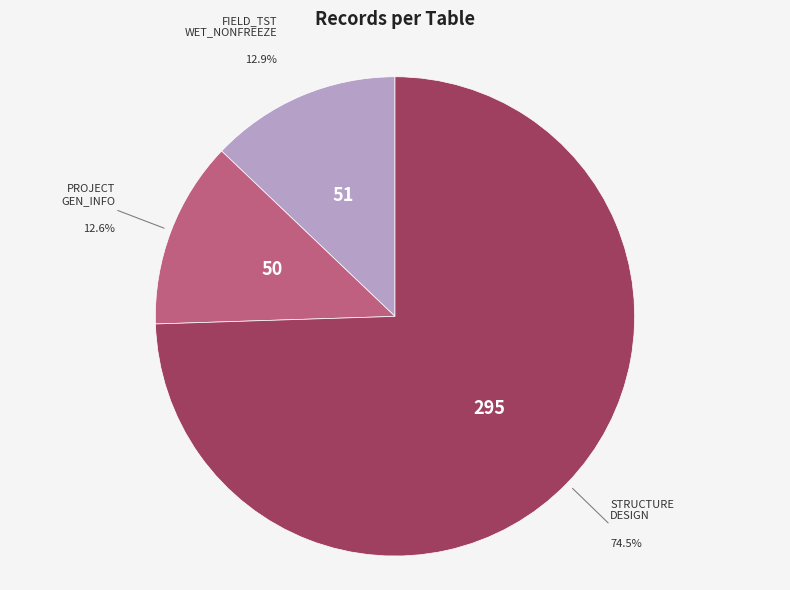

Does any single category account for the majority?

Yes